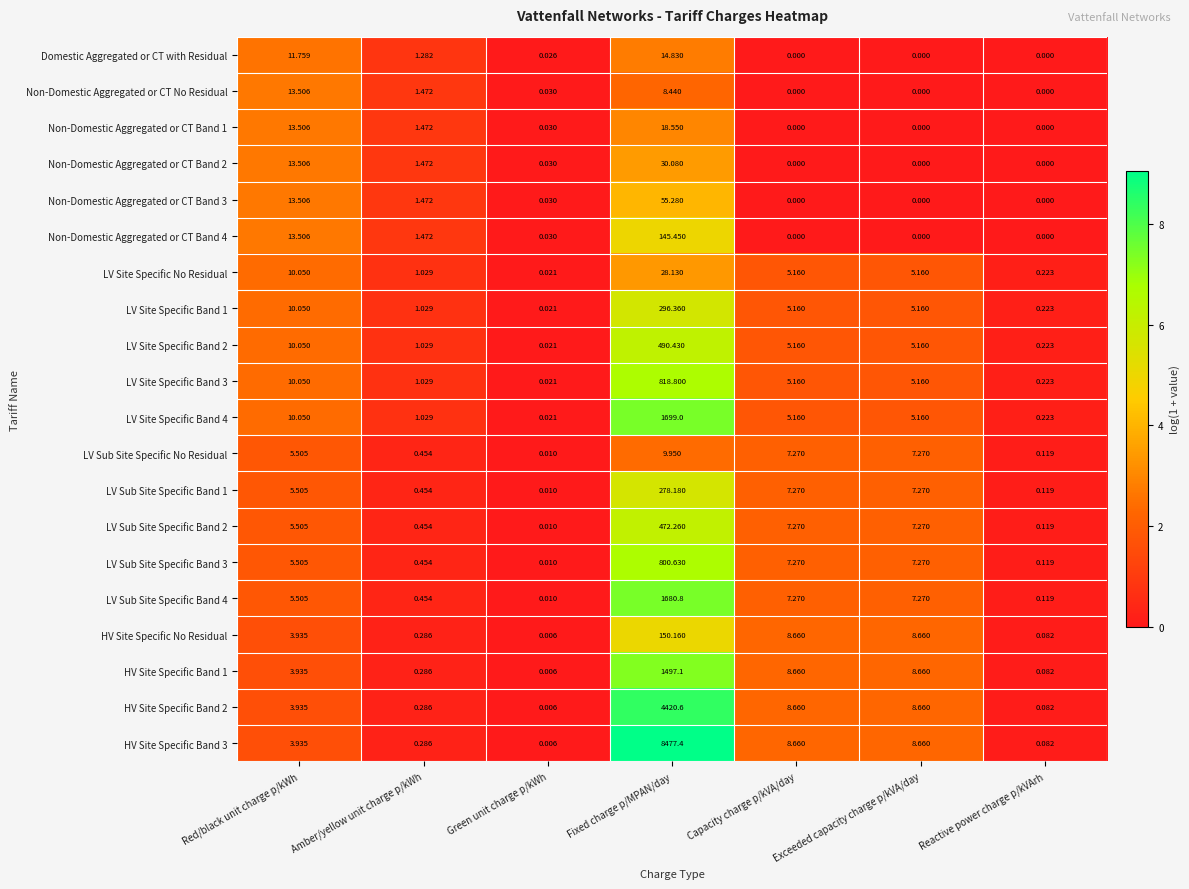

At which category is the sum across all series the highest?

Fixed charge p/MPAN/day